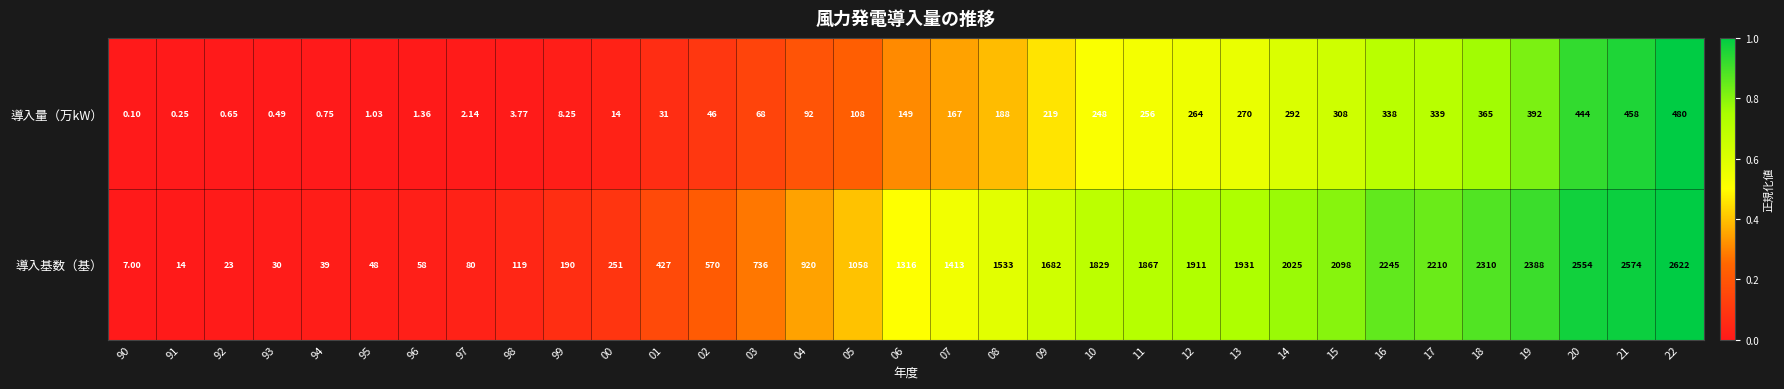

Which series changed the most between 92 and 20?

導入基数（基）